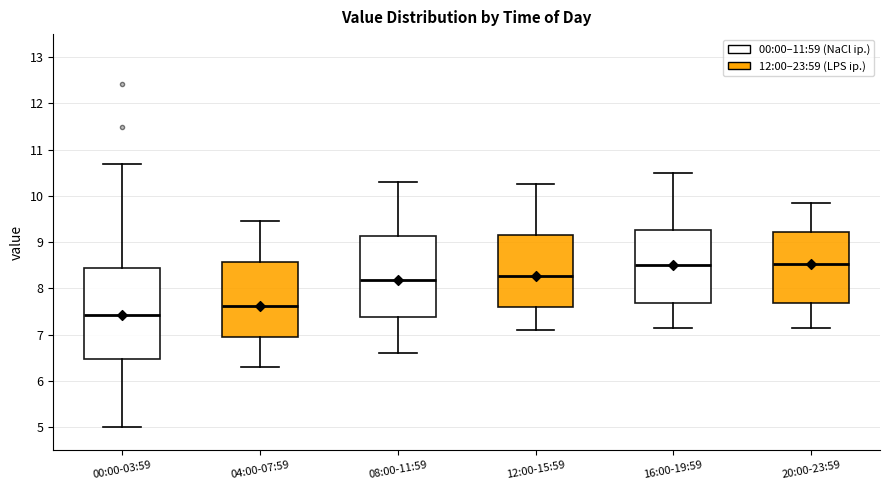

Reading left to right, transcribe this box plot: for each box, give where its median line is, the range the box spans, and where its two whiskers end, as read against the y-axis. The values are not printed on the chart, so give them approximately, as read against the axis.

00:00-03:59: median 7.4, box 6.5 to 8.4, whiskers 5.0 to 10.7
04:00-07:59: median 7.6, box 6.9 to 8.6, whiskers 6.3 to 9.5
08:00-11:59: median 8.2, box 7.4 to 9.1, whiskers 6.6 to 10.3
12:00-15:59: median 8.3, box 7.6 to 9.2, whiskers 7.1 to 10.3
16:00-19:59: median 8.5, box 7.7 to 9.3, whiskers 7.2 to 10.5
20:00-23:59: median 8.5, box 7.7 to 9.2, whiskers 7.2 to 9.9